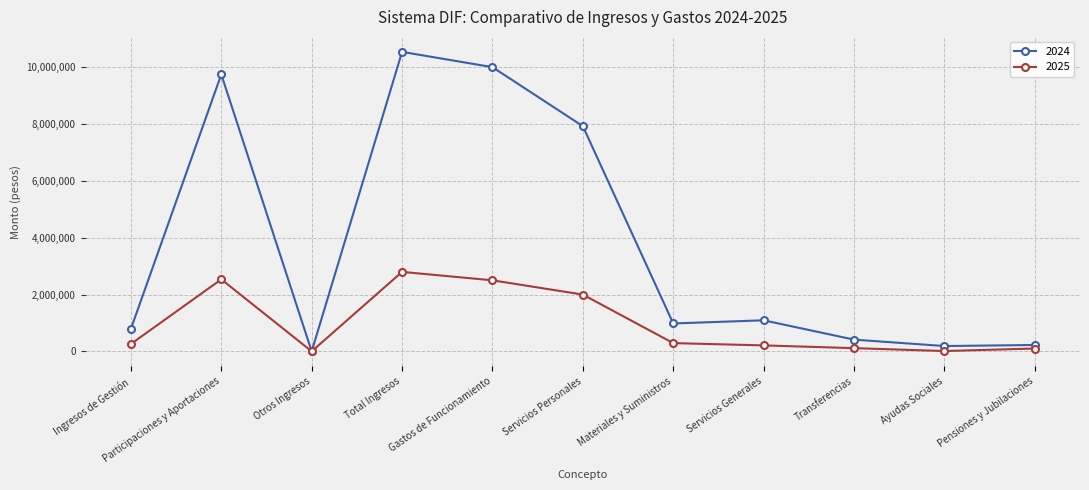

In 2025, how many points are lower than both neighbors (excluding endpoints)?

2